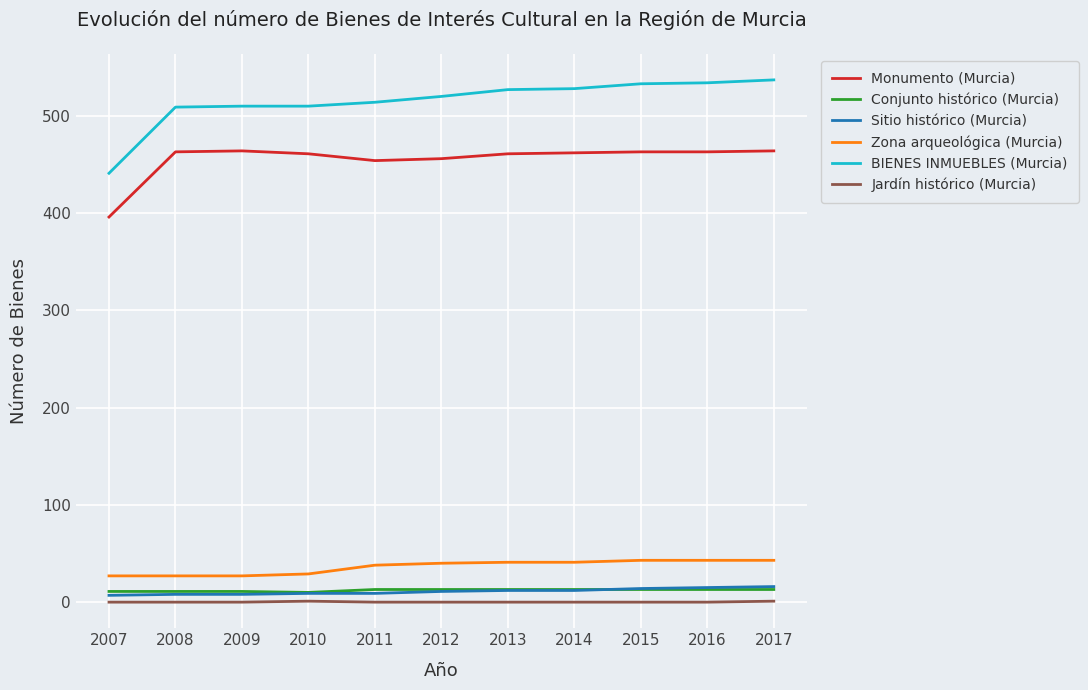

Is it true that Conjunto histórico (Murcia) equals 13 at 2016?

True